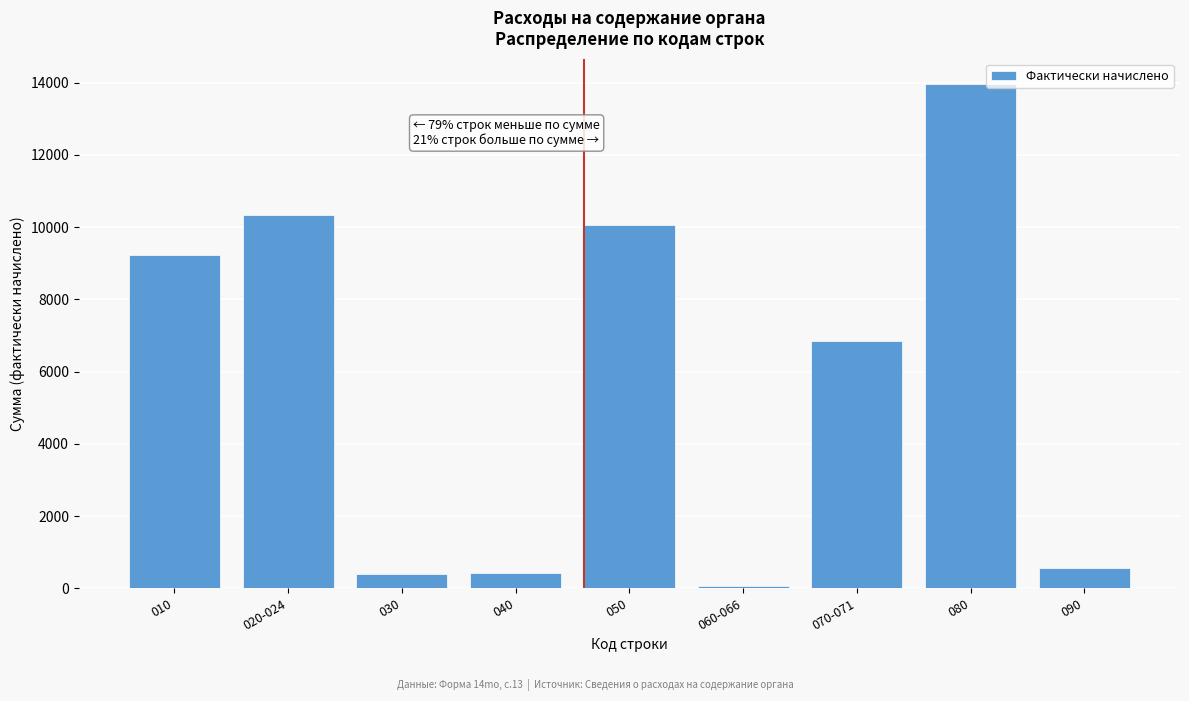

What is the greatest value displayed?

13965